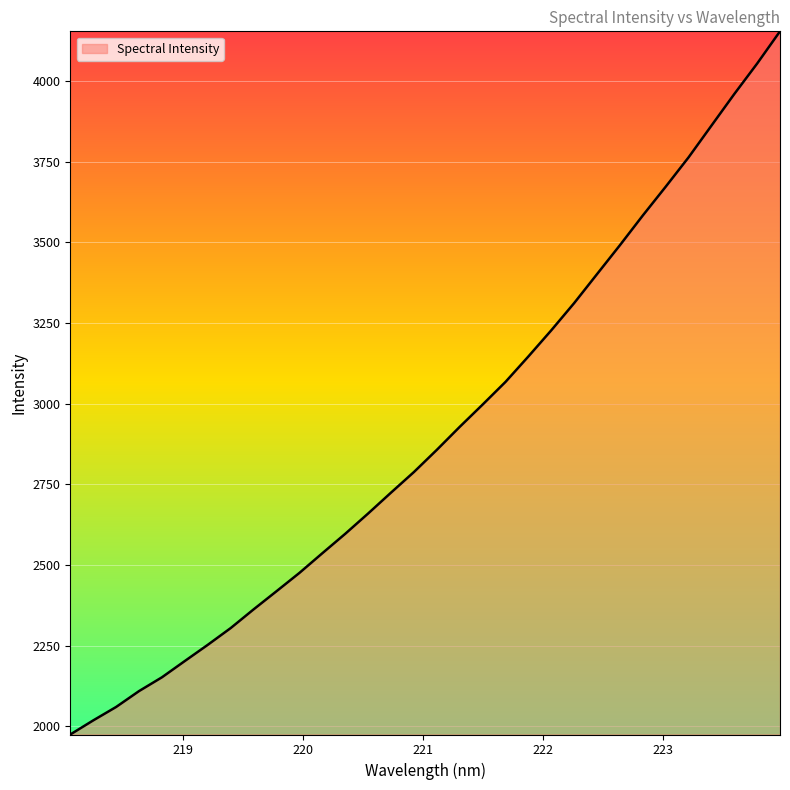

What is the minimum value shown in the chart?

1974.3